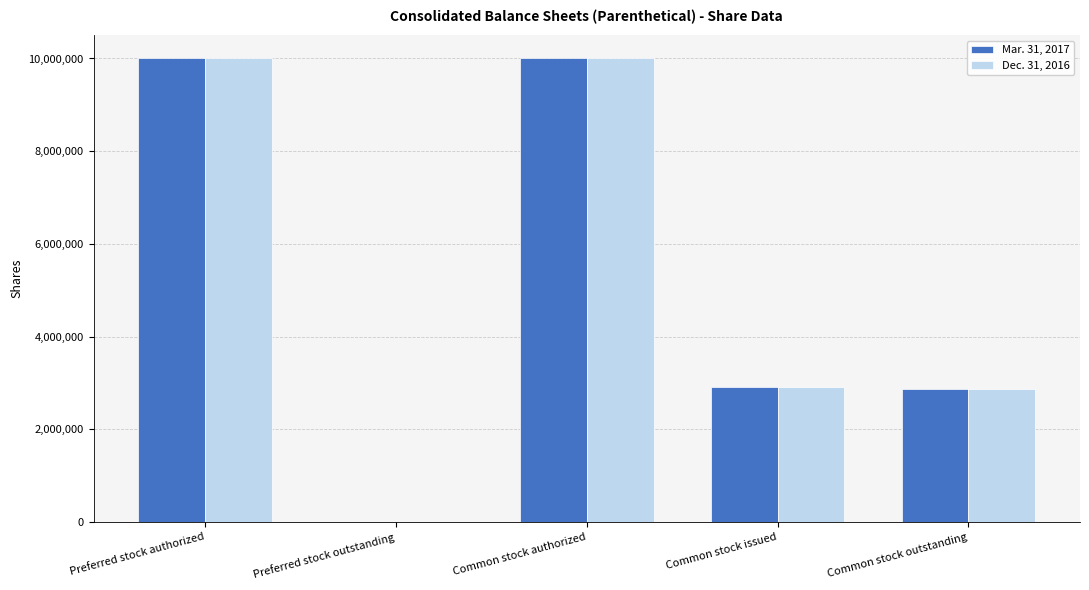

What is the spread (max minus min) of values at Common stock issued?

4575